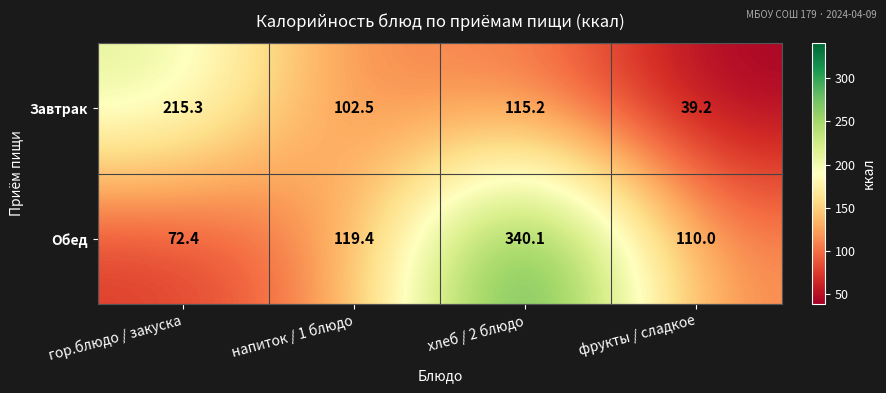

List the series in order of their peak value, highest first.

Обед, Завтрак